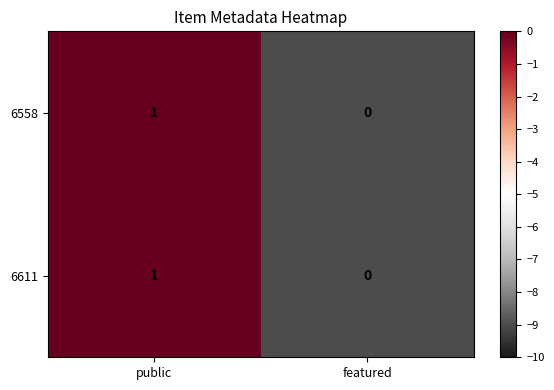

Reading right to left, list all the values displayed in this chart.

6558: 0	1
6611: 0	1